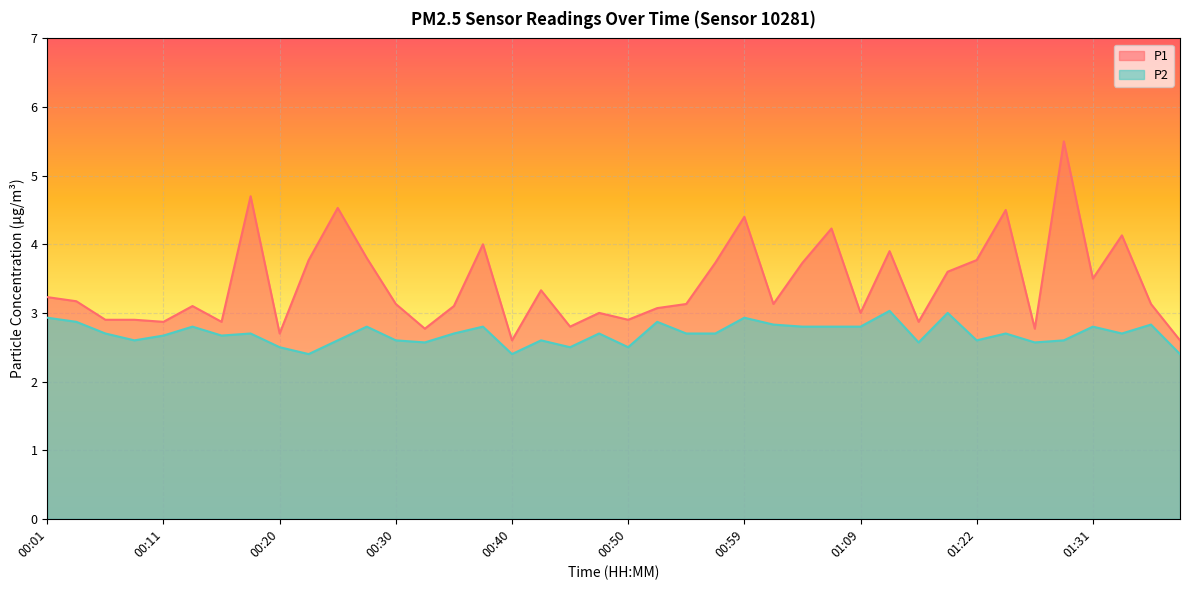

True or false: P2 and P1 cross at least once.

False